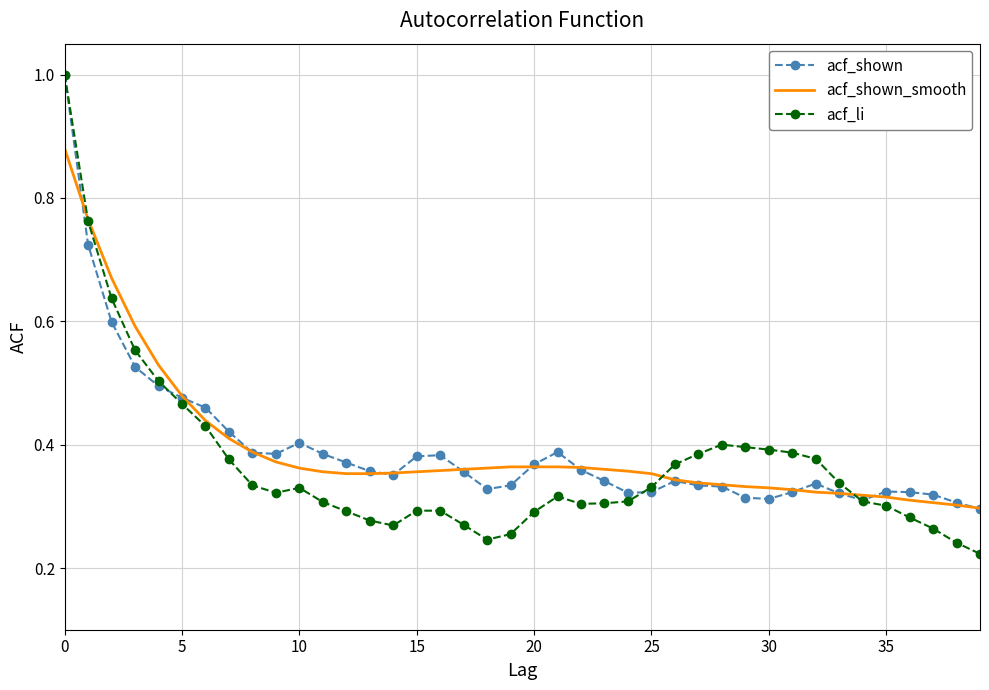

What is the maximum value shown in the chart?

1.0